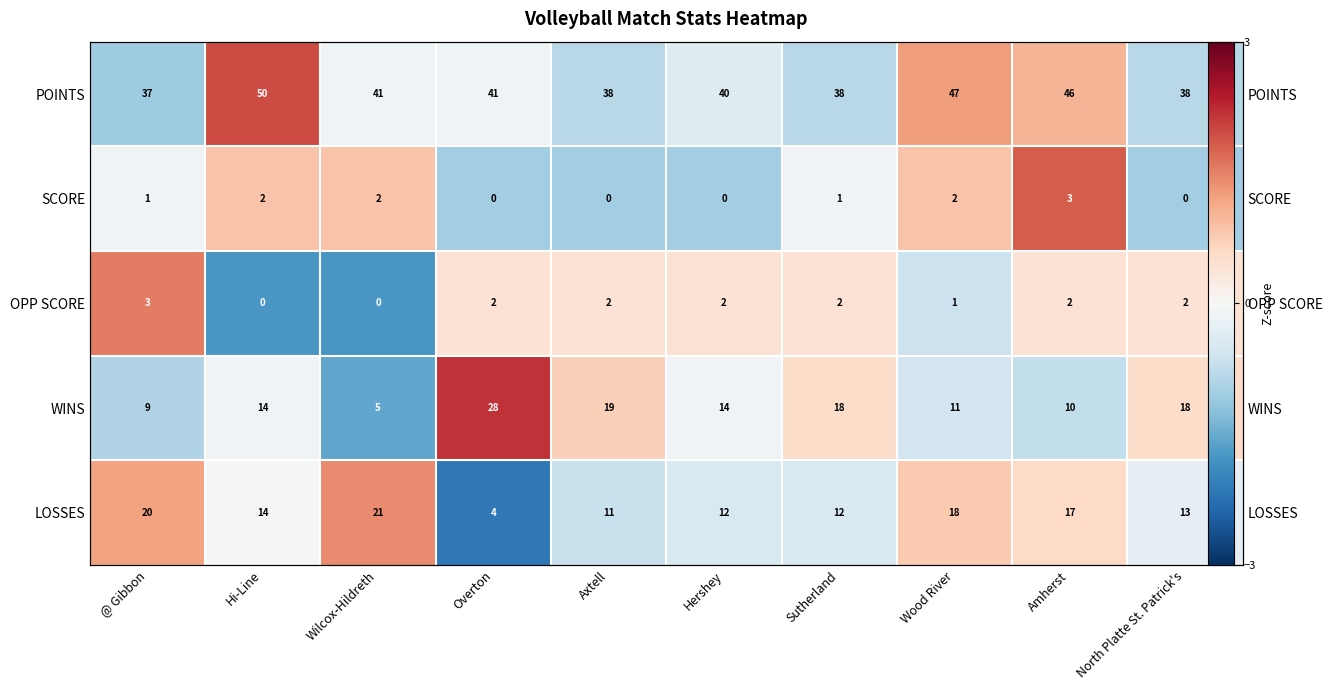

At which label is OPP SCORE closest to 0?

Overton